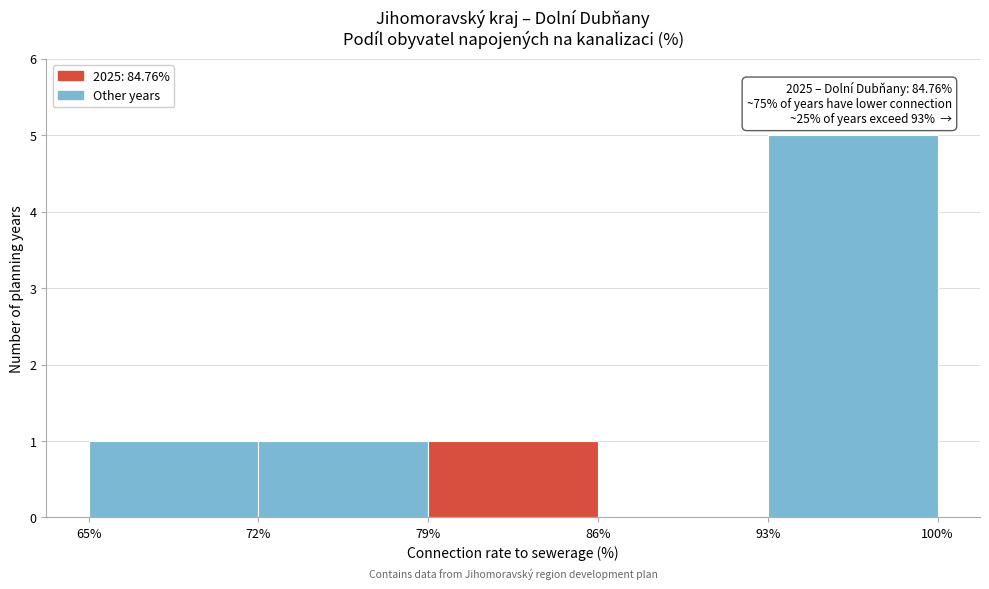

Over which range of the x-axis is the bar tallest?

93% to 100%